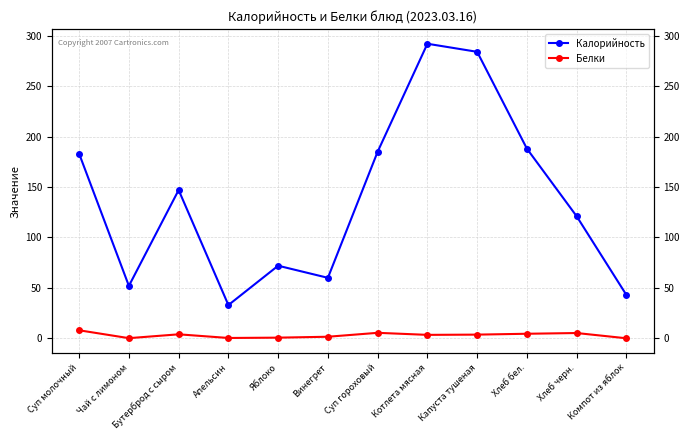

True or false: Калорийность and Белки intersect in this chart.

False